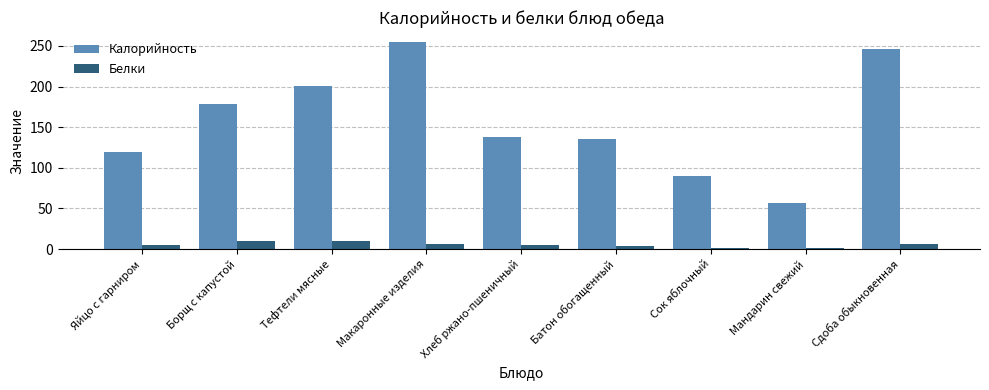

What is the label of the 5th bar from the left?

Хлеб ржано-пшеничный